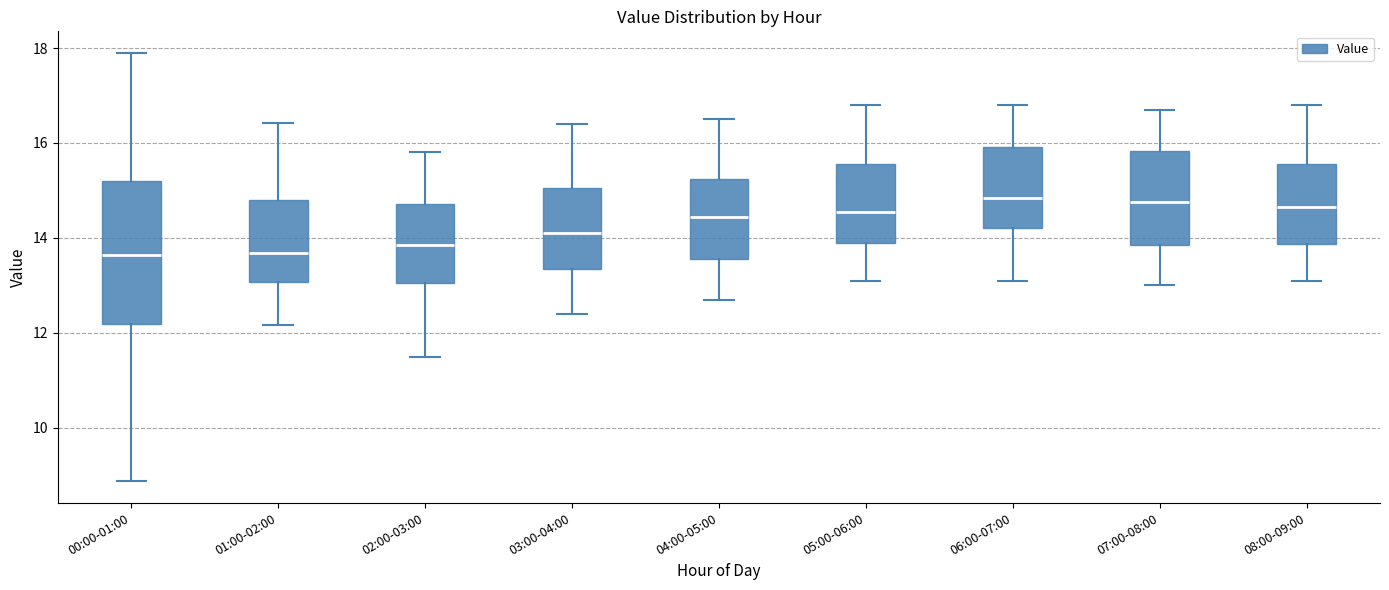

Reading left to right, transcribe this box plot: for each box, give where its median line is, the range the box spans, and where its two whiskers end, as read against the y-axis. The values are not printed on the chart, so give them approximately, as read against the axis.

00:00-01:00: median 13.6, box 12.2 to 15.2, whiskers 8.8 to 18.0
01:00-02:00: median 13.6, box 13.0 to 14.8, whiskers 12.2 to 16.4
02:00-03:00: median 13.8, box 13.0 to 14.8, whiskers 11.6 to 15.8
03:00-04:00: median 14.2, box 13.4 to 15.0, whiskers 12.4 to 16.4
04:00-05:00: median 14.4, box 13.6 to 15.2, whiskers 12.8 to 16.6
05:00-06:00: median 14.6, box 14.0 to 15.6, whiskers 13.2 to 16.8
06:00-07:00: median 14.8, box 14.2 to 16.0, whiskers 13.2 to 16.8
07:00-08:00: median 14.8, box 13.8 to 15.8, whiskers 13.0 to 16.8
08:00-09:00: median 14.6, box 13.8 to 15.6, whiskers 13.2 to 16.8